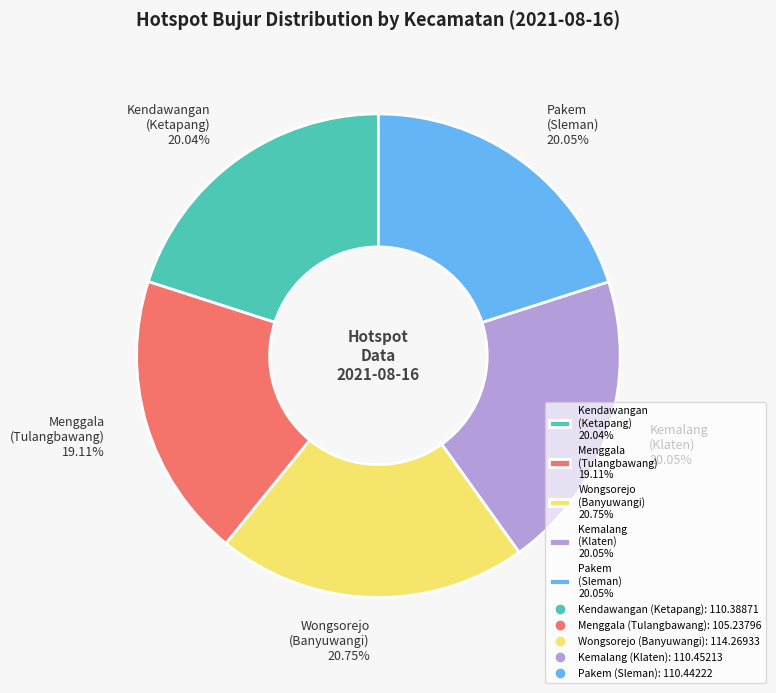

Combined, do Menggala (Tulangbawang) 19.11% and Wongsorejo (Banyuwangi) 20.75% account for over 50%?

No